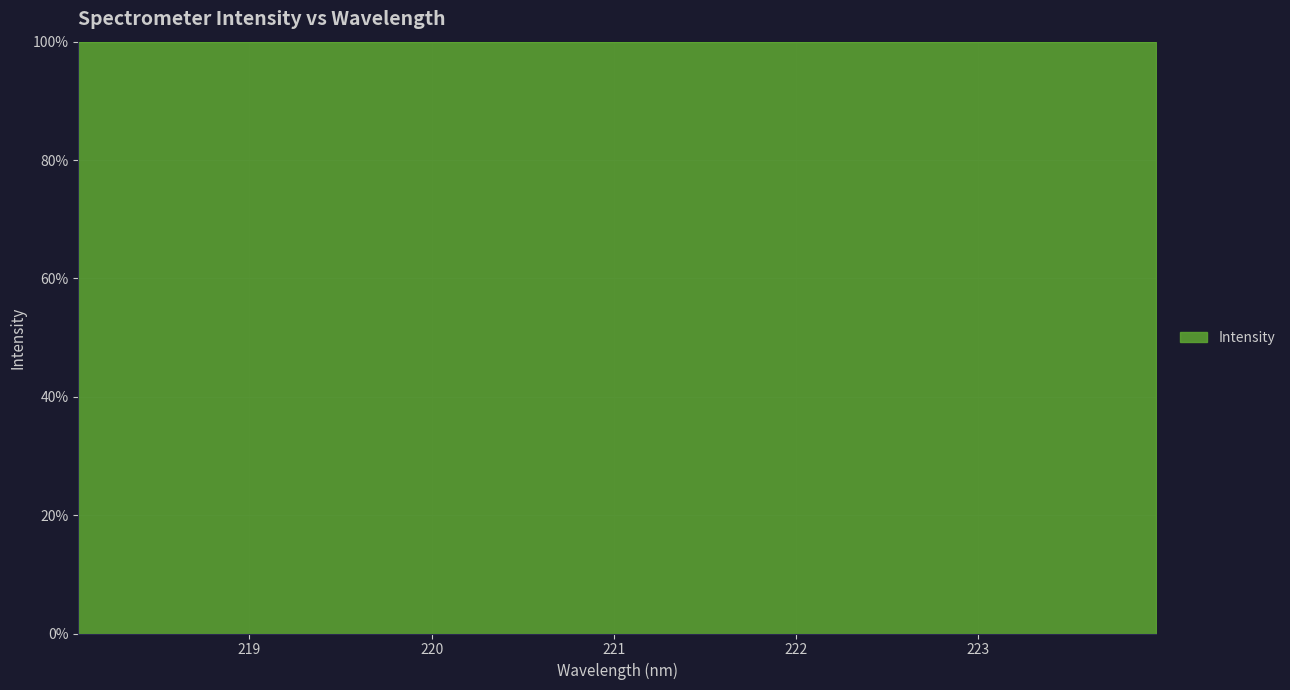

What is the label of the 4th point from the left?

218.6332